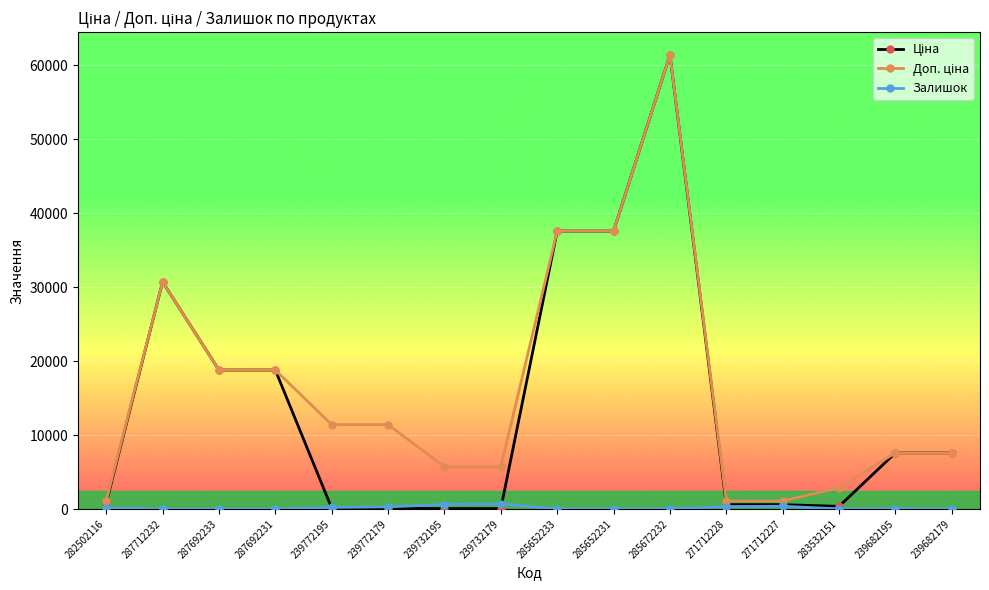

How many series are shown in this chart?

3